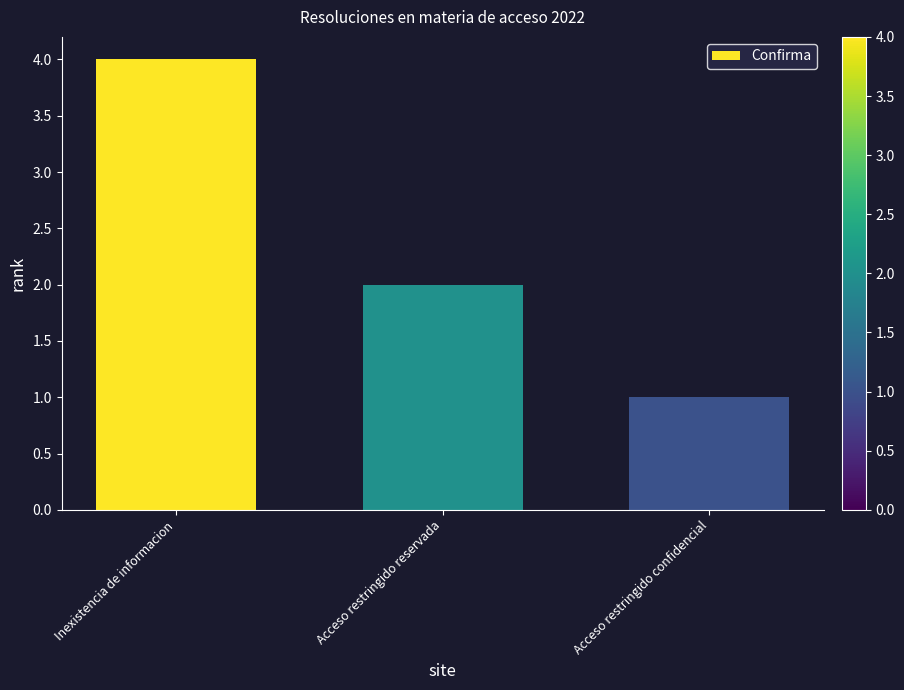

Rank the categories by value from highest to lowest.

Inexistencia de informacion, Acceso restringido reservada, Acceso restringido confidencial